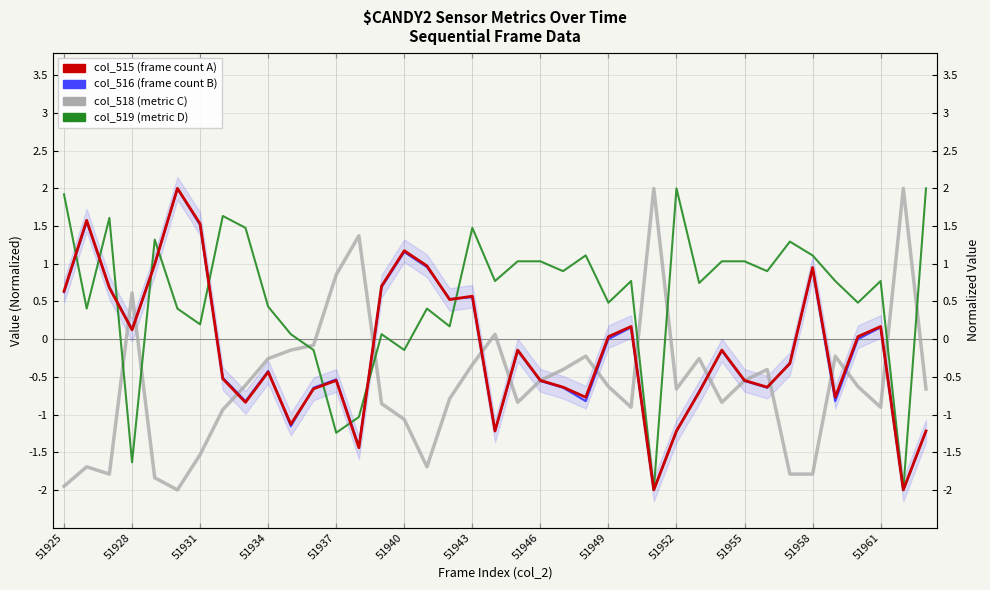

What is the total value across all series at 29?

-0.1